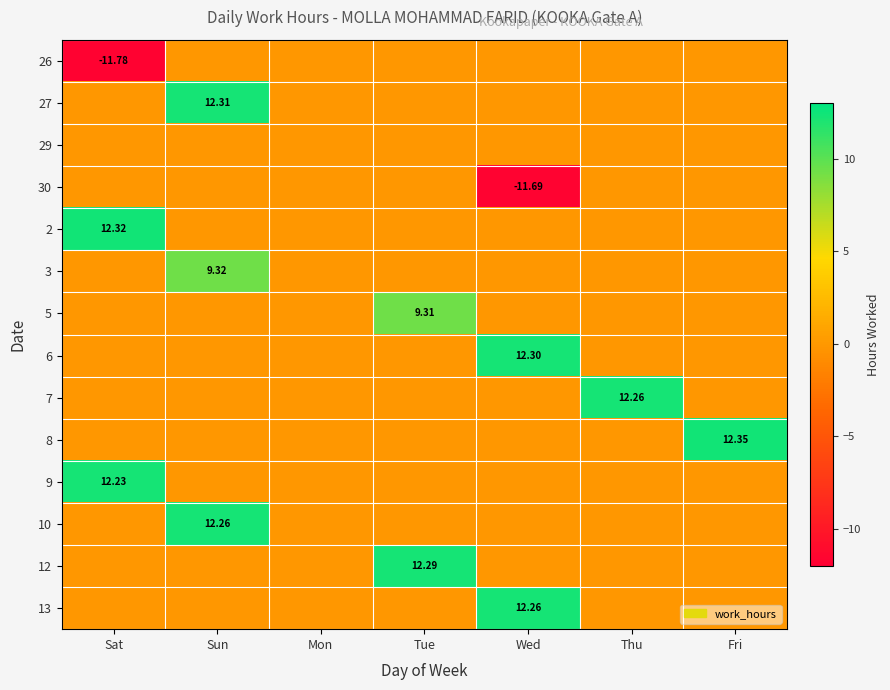

What is the smallest value displayed?

-11.8